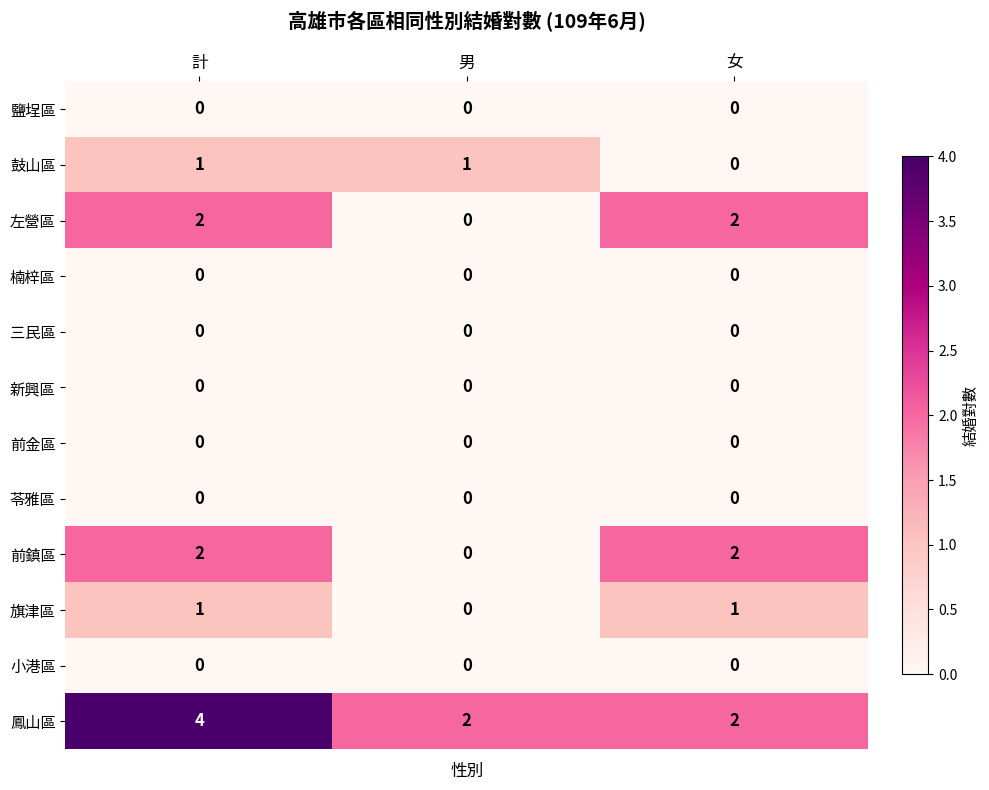

What is the maximum value shown in the chart?

4